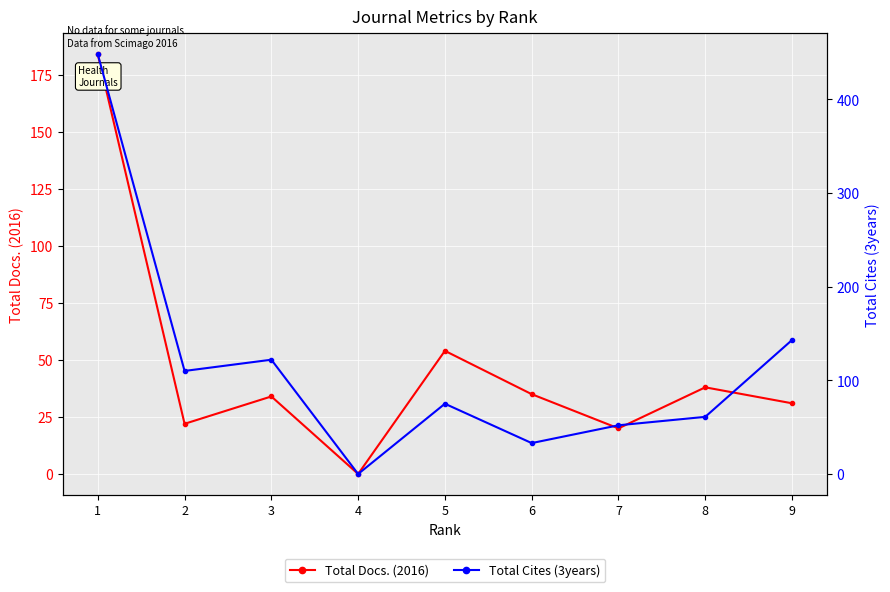

The Total Docs. (2016) series shows 31 at 9. True or false?

True